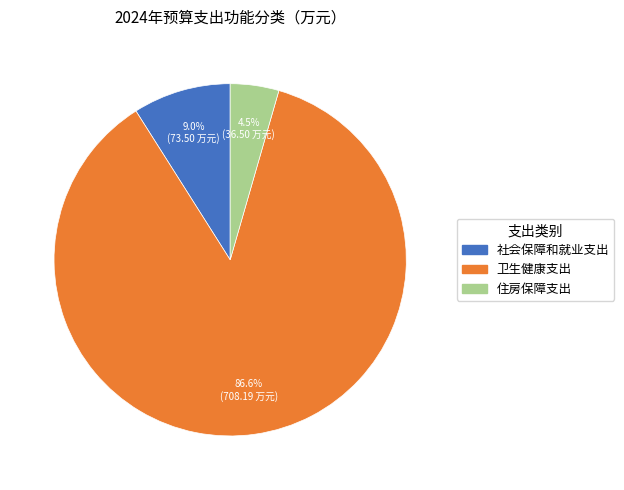

Count the number of slices in the pie.

3